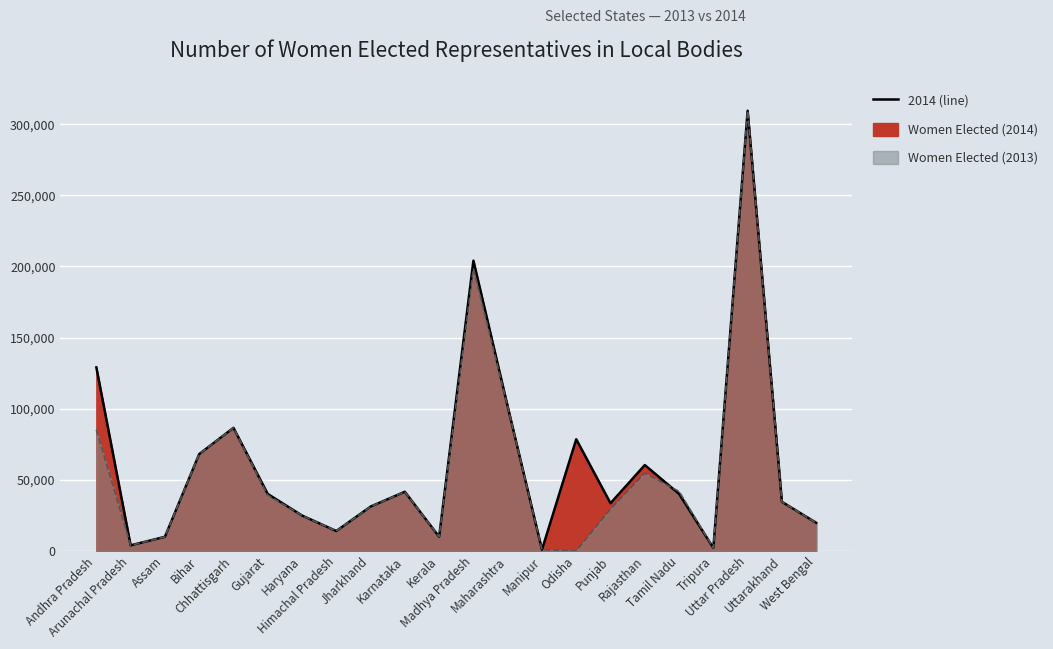

Reading left to right, what are all the values shown in this chart?

Women Elected (2013): Andhra Pradesh=85154	Arunachal Pradesh=3889	Assam=9903	Bihar=68065	Chhattisgarh=86538	Gujarat=39206	Haryana=24876	Himachal Pradesh=13947	Jharkhand=31157	Karnataka=41577	Kerala=9907	Madhya Pradesh=198459	Maharashtra=101466	Manipur=836	Odisha=0	Punjab=29389	Rajasthan=54673	Tamil Nadu=41790	Tripura=2044	Uttar Pradesh=309511	Uttarakhand=34494	West Bengal=19762
Women Elected (2014): Andhra Pradesh=129028	Arunachal Pradesh=3889	Assam=9903	Bihar=68066	Chhattisgarh=86538	Gujarat=40015	Haryana=24876	Himachal Pradesh=13947	Jharkhand=31157	Karnataka=41577	Kerala=9907	Madhya Pradesh=204111	Maharashtra=101569	Manipur=836	Odisha=78482	Punjab=33484	Rajasthan=60351	Tamil Nadu=40075	Tripura=2044	Uttar Pradesh=309511	Uttarakhand=34494	West Bengal=19762